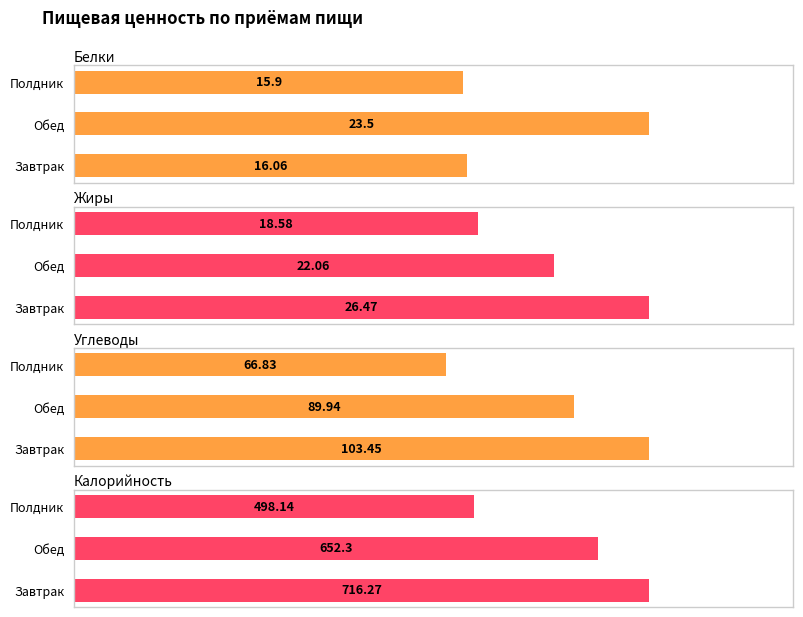

The Белки series shows 15.9 at Полдник. True or false?

True